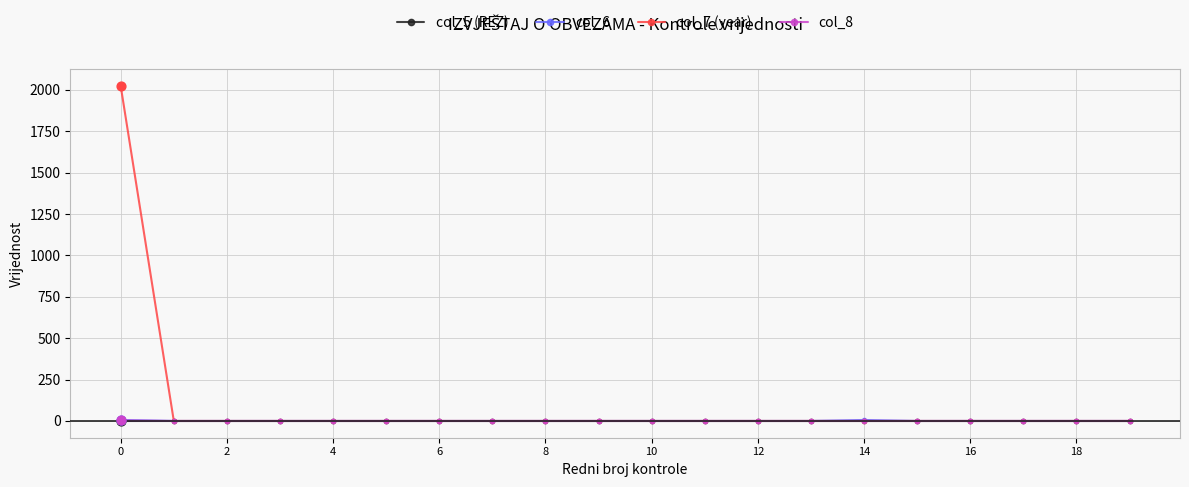

Which series has the widest spread of values?

col_7 (year)